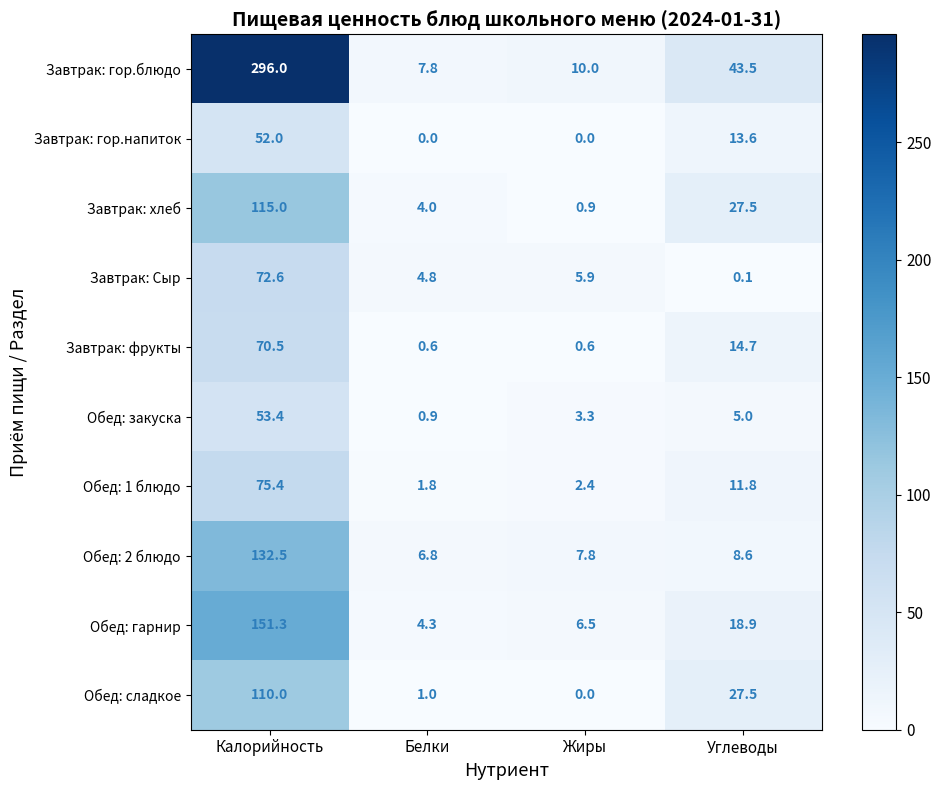

Rank the categories by Обед: гарнир value from lowest to highest.

Белки, Жиры, Углеводы, Калорийность